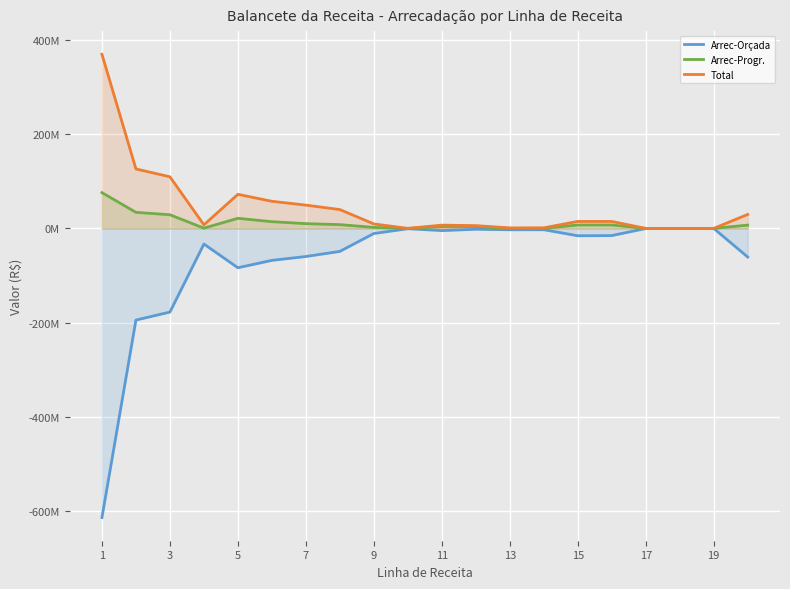

In Arrec-Progr., how many points are lower than both neighbors (excluding endpoints)?

5